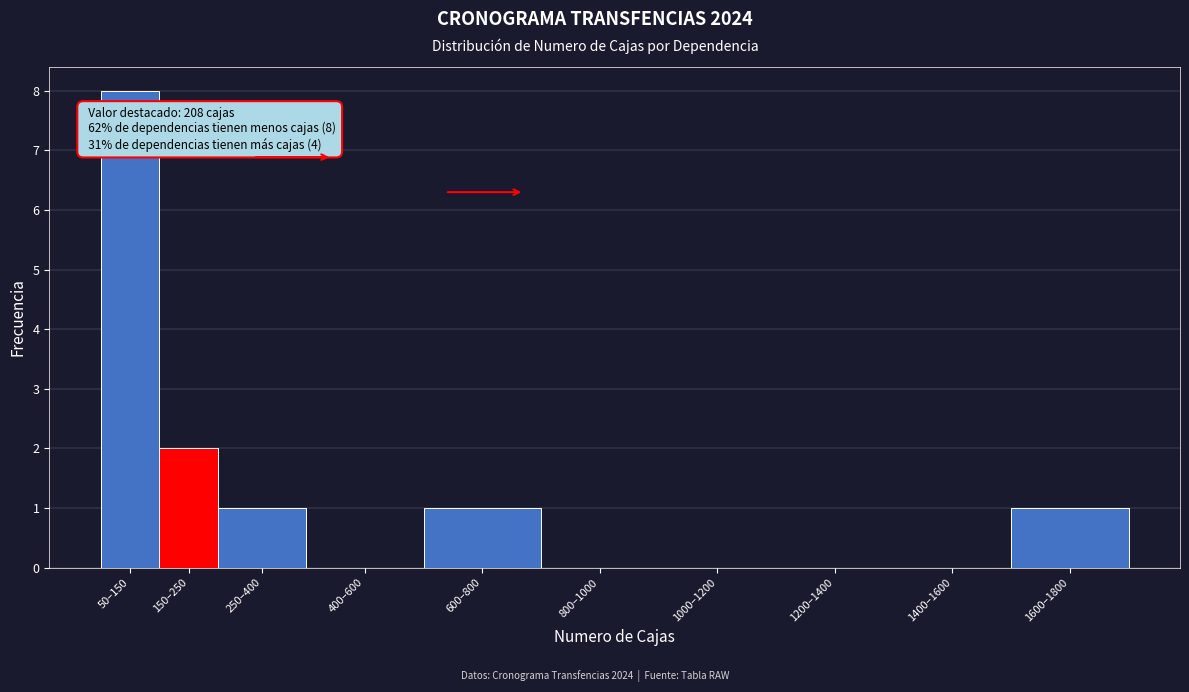

Reading left to right, extract all data points from this chart.

50–150=8	150–250=2	250–400=1	400–600=0	600–800=1	800–1000=0	1000–1200=0	1200–1400=0	1400–1600=0	1600–1800=1